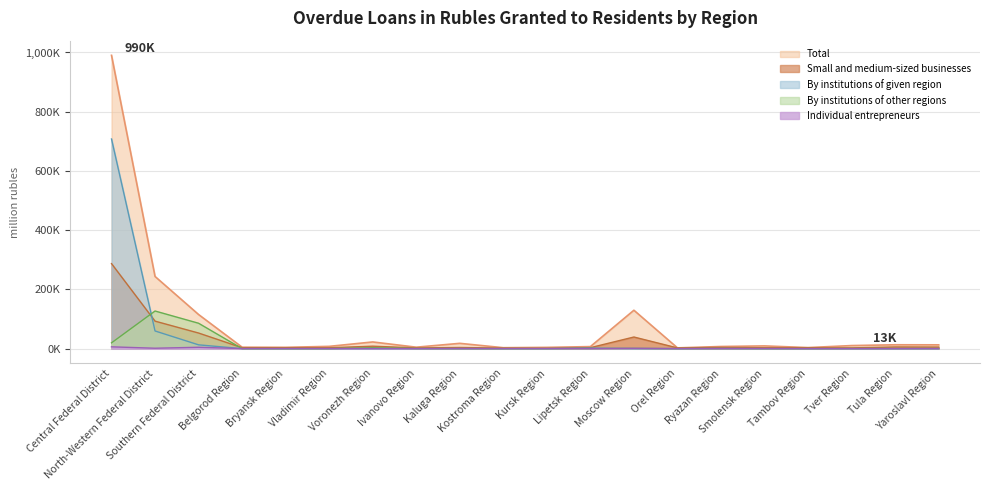

Is it true that Small and medium-sized businesses equals 3.0 at Bryansk Region?

True